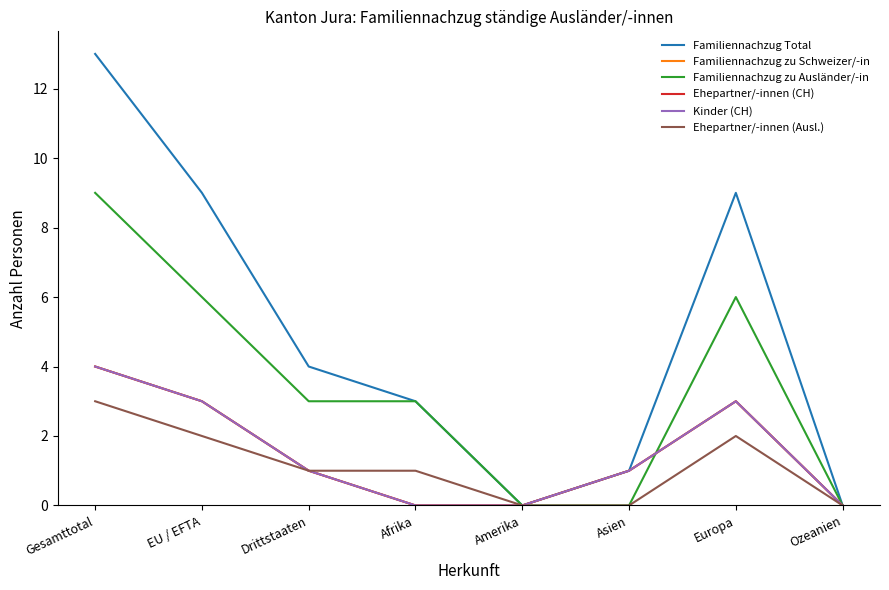

At which label does Familiennachzug zu Ausländer/-in first exceed 3?

Gesamttotal